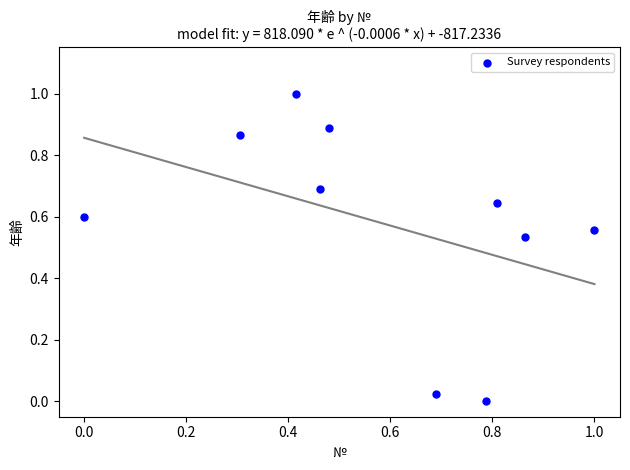

What is the range of Y values (max minus min)?

1.0